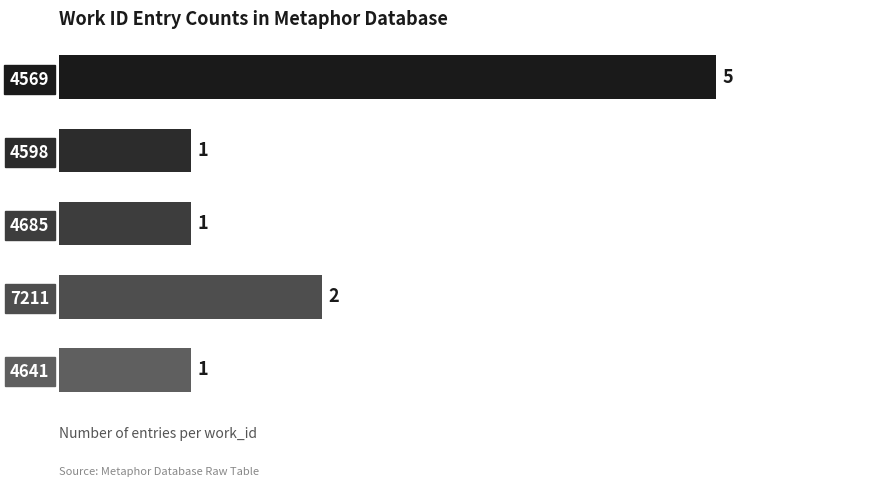

What is the change in value from 4685 to 7211?

+1